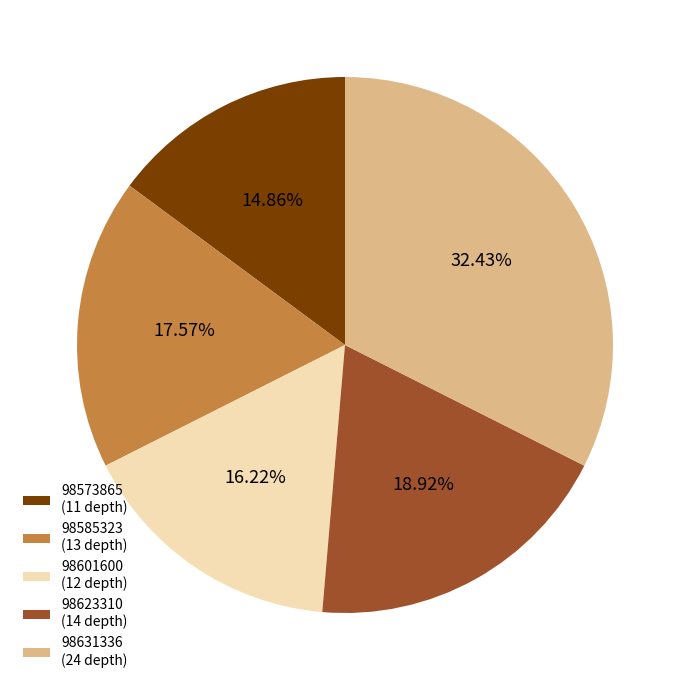

Approximately how many times larger is the value at 98631336 compared to 98585323?

1.8